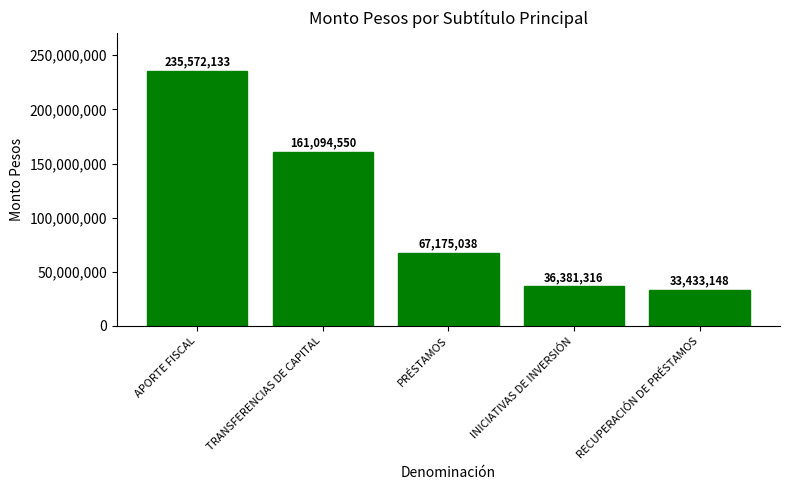

Is it true that the value at TRANSFERENCIAS DE CAPITAL is 232709074?

False